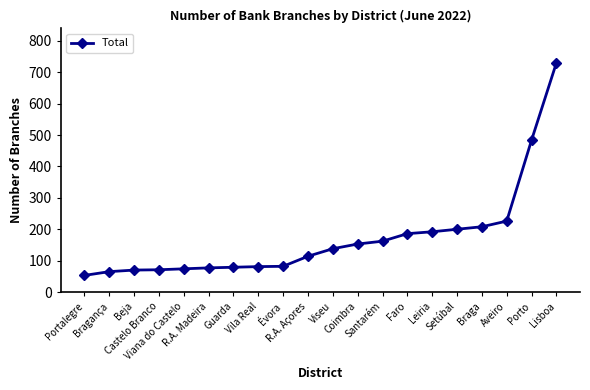

What is the label of the 18th point from the left?

Aveiro